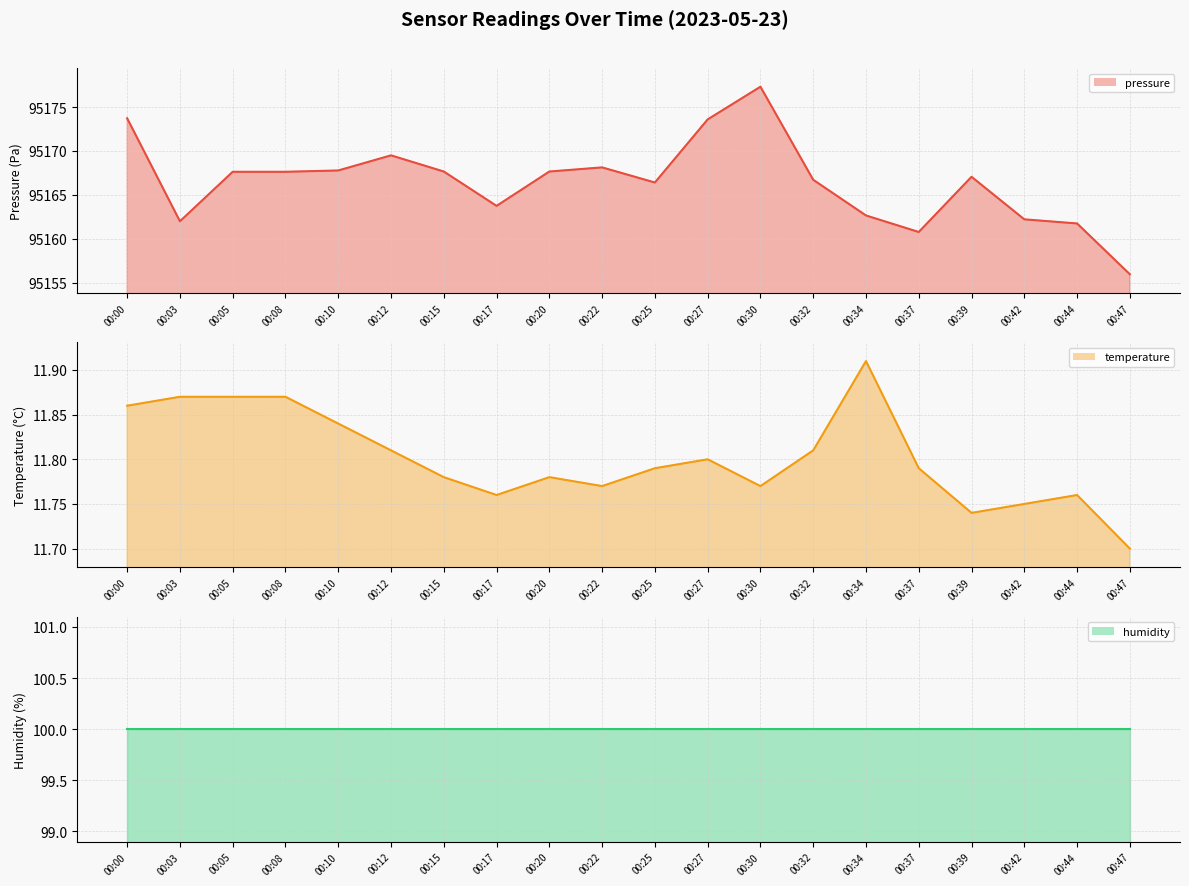

What is the difference between the maximum and minimum values in the temperature line series?

0.2